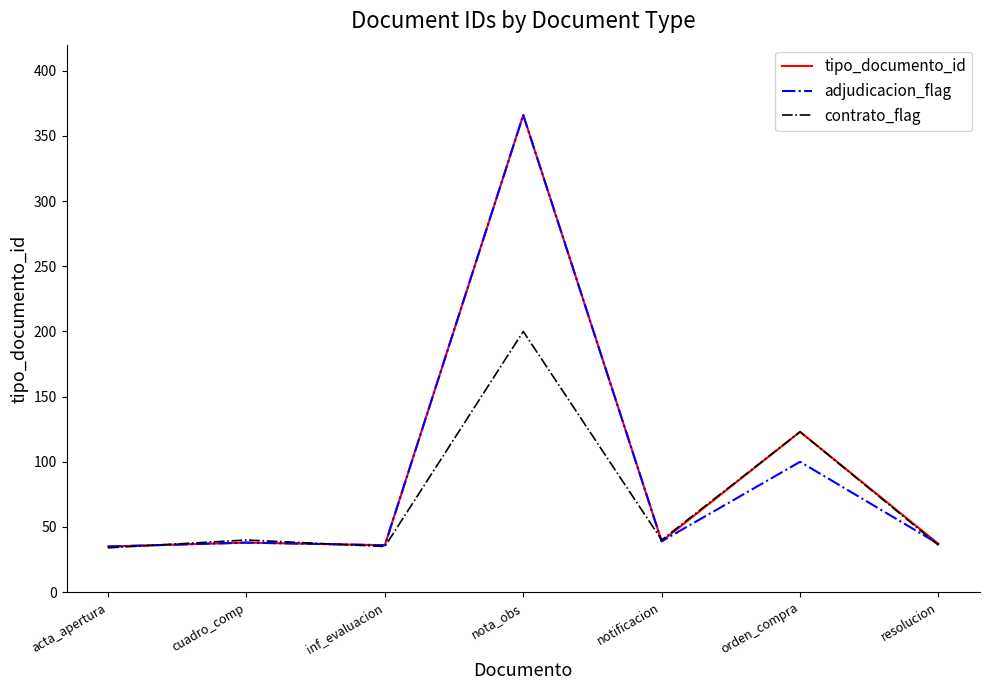

Is the value of tipo_documento_id at orden_compra greater than the value of adjudicacion_flag at acta_apertura?

Yes